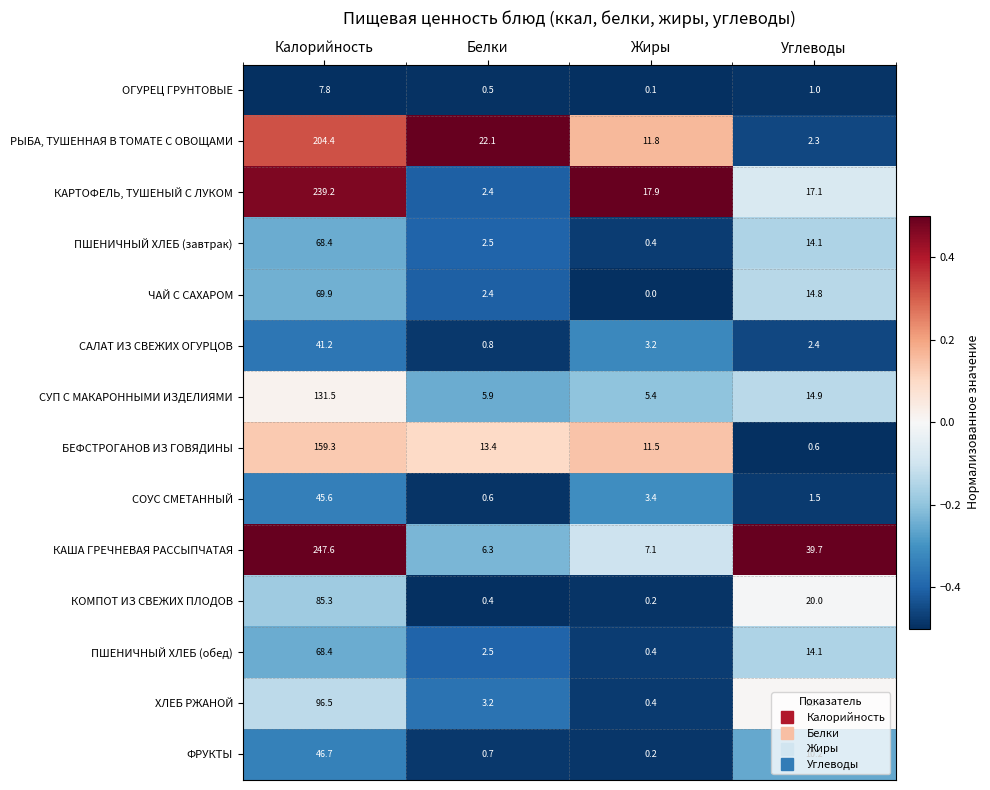

Which label corresponds to the largest value in the chart?

Калорийность